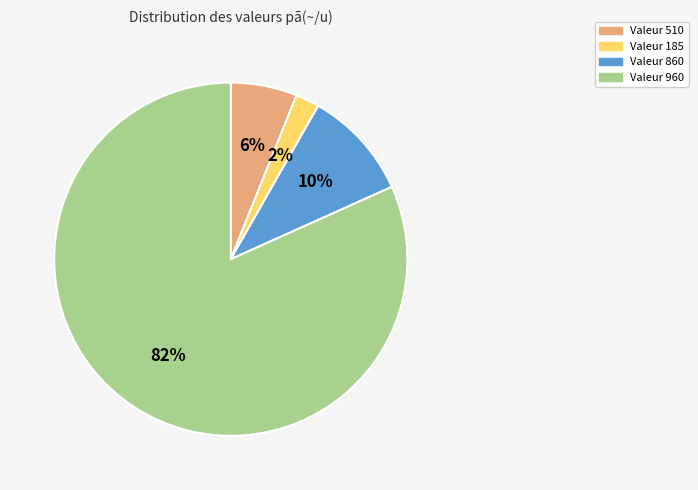

Does any single category account for the majority?

Yes